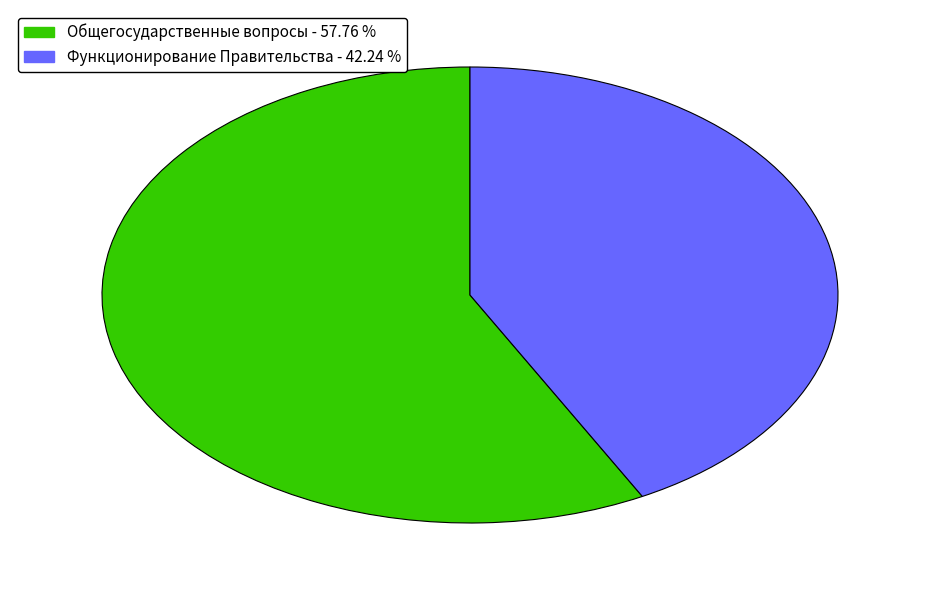

What is the largest slice in the pie chart?

Общегосударственные вопросы - 57.76 %